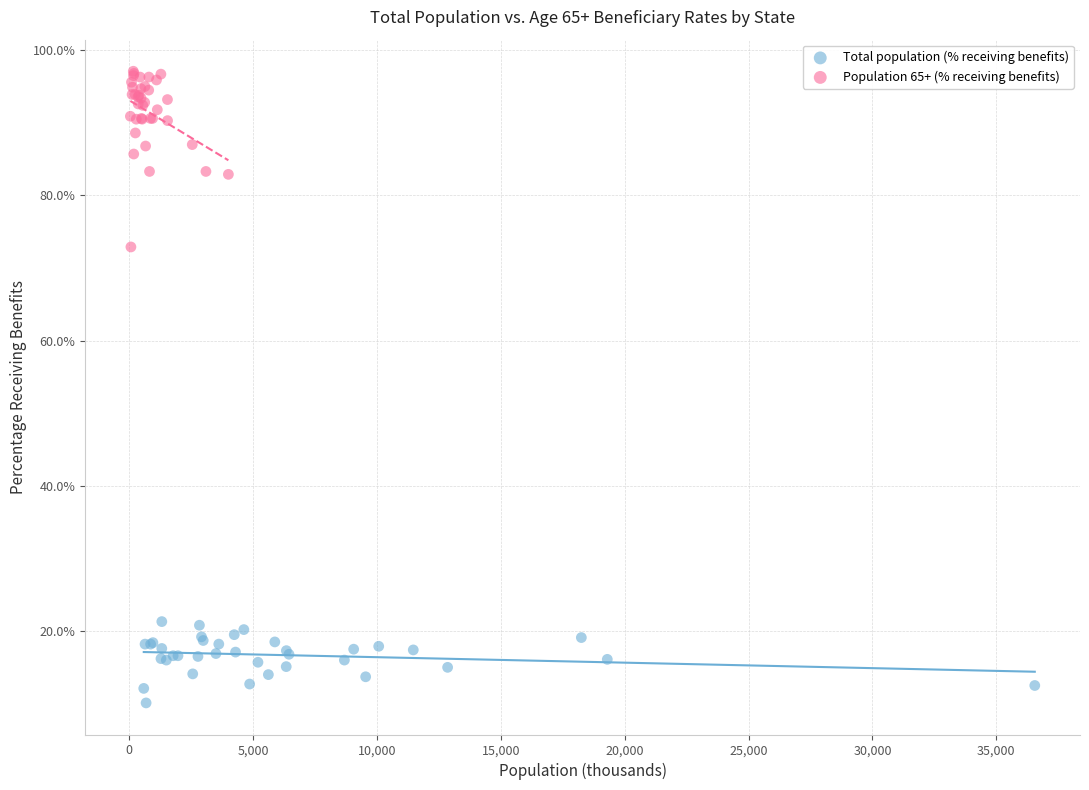

What are all the series names shown in the legend?

Total population (% receiving benefits), Population 65+ (% receiving benefits)